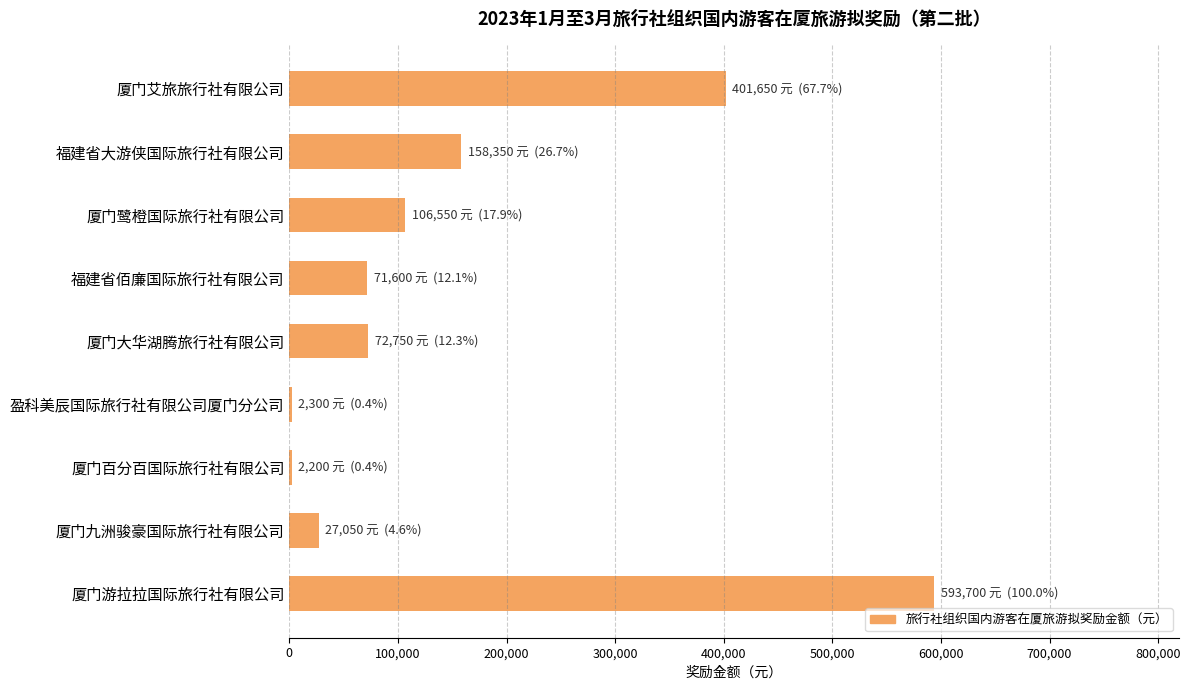

Is it true that the value at 厦门大华湖腾旅行社有限公司 is 114411?

False